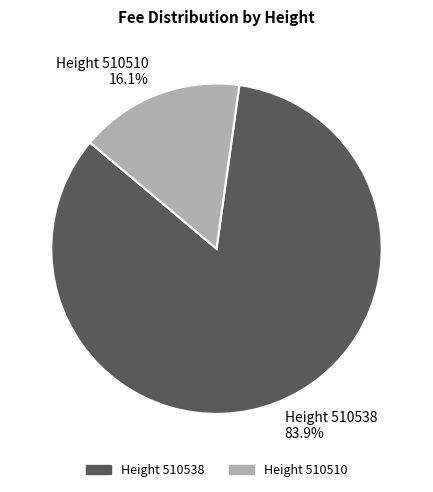

Between Height 510510 and Height 510538, which is larger?

Height 510538